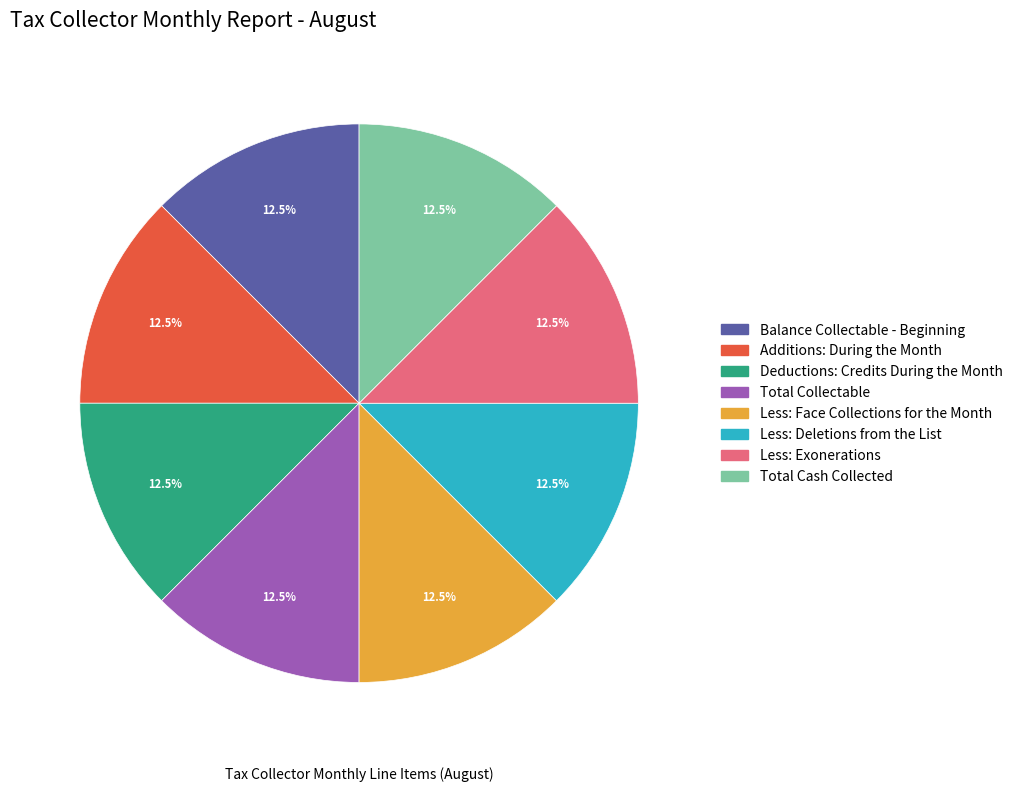

To the nearest percent, what is the difference between the largest and smallest slice percentages?

0%